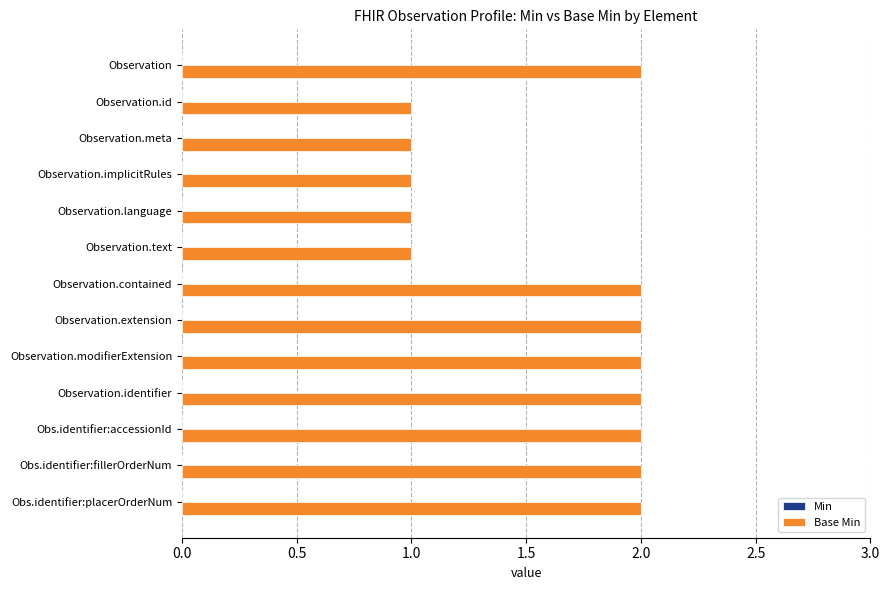

What is the sum of the values at Obs.identifier:fillerOrderNum and Observation.implicitRules?

3